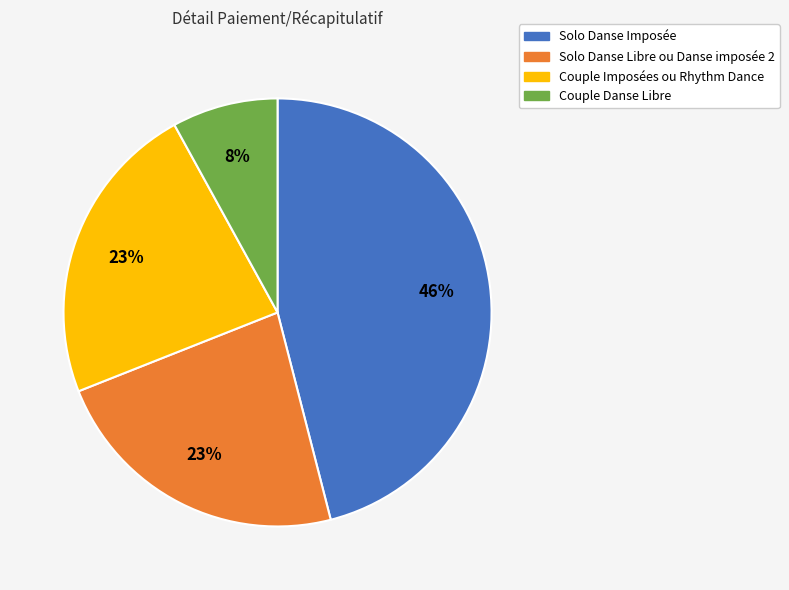

Count the number of slices in the pie.

4